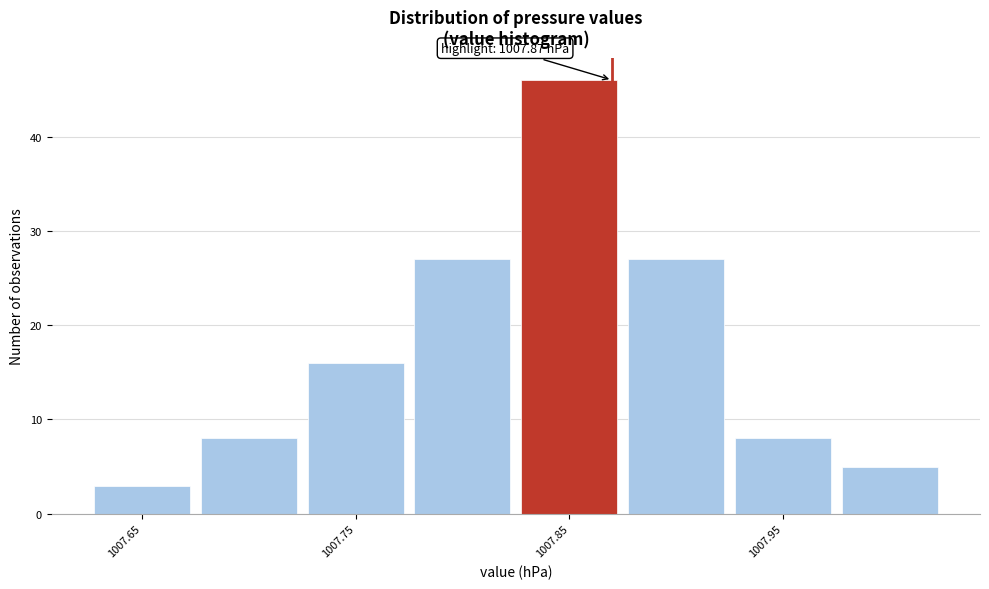

Over which range of the x-axis is the bar tallest?

1007.825 to 1007.875